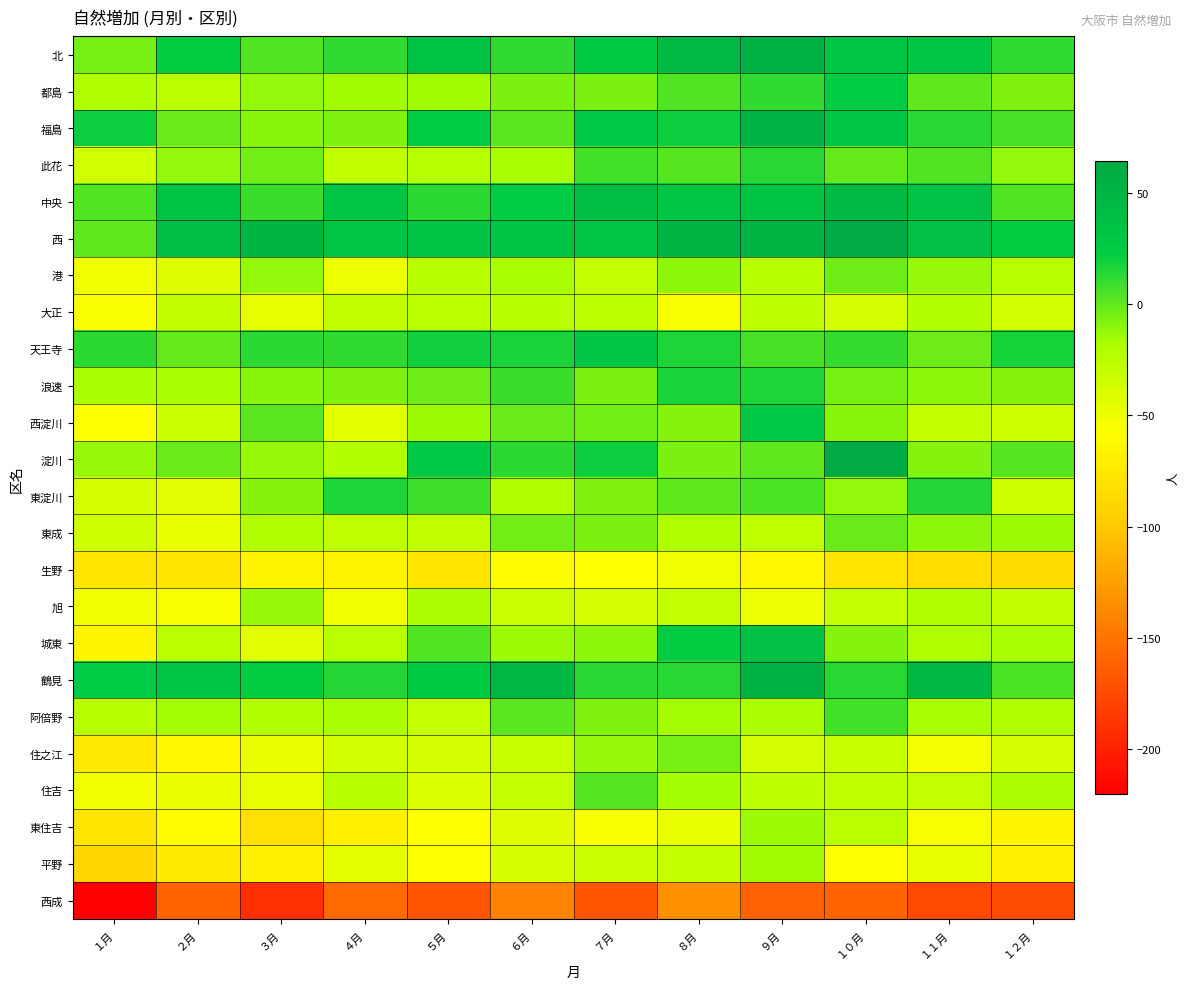

Reading left to right, list all the values displayed in this chart.

北: １月=-5	２月=22	３月=4	４月=11	５月=34	６月=11	７月=25	８月=44	９月=54	１０月=31	１１月=29	１２月=11
都島: １月=-20	２月=-25	３月=-12	４月=-15	５月=-15	６月=-6	７月=-6	８月=4	９月=11	１０月=23	１１月=0	１２月=-8
福島: １月=20	２月=-2	３月=-10	４月=-8	５月=24	６月=1	７月=27	８月=20	９月=52	１０月=31	１１月=13	１２月=6
此花: １月=-35	２月=-12	３月=-4	４月=-29	５月=-23	６月=-18	７月=7	８月=2	９月=14	１０月=-1	１１月=3	１２月=-12
中央: １月=3	２月=34	３月=9	４月=32	５月=12	６月=23	７月=39	８月=30	９月=34	１０月=43	１１月=35	１２月=3
西: １月=0	２月=40	３月=50	４月=32	５月=33	６月=34	７月=31	８月=50	９月=51	１０月=64	１１月=36	１２月=22
港: １月=-51	２月=-42	３月=-12	４月=-50	５月=-24	６月=-18	７月=-30	８月=-11	９月=-24	１０月=-3	１１月=-13	１２月=-23
大正: １月=-55	２月=-29	３月=-47	４月=-29	５月=-25	６月=-24	７月=-25	８月=-55	９月=-26	１０月=-38	１１月=-22	１２月=-36
天王寺: １月=12	２月=-1	３月=12	４月=11	５月=19	６月=17	７月=29	８月=16	９月=6	１０月=10	１１月=-3	１２月=18
浪速: １月=-18	２月=-17	３月=-10	４月=-8	５月=-3	６月=9	７月=-6	８月=17	９月=16	１０月=-5	１１月=-11	１２月=-9
西淀川: １月=-59	２月=-33	３月=1	４月=-45	５月=-14	６月=-2	７月=-4	８月=-9	９月=28	１０月=-10	１１月=-31	１２月=-34
淀川: １月=-13	２月=-2	３月=-13	４月=-22	５月=27	６月=12	７月=20	８月=-6	９月=0	１０月=62	１１月=-9	１２月=2
東淀川: １月=-39	２月=-44	３月=-9	４月=16	５月=8	６月=-20	７月=-8	８月=0	９月=5	１０月=-12	１１月=15	１２月=-34
東成: １月=-34	２月=-47	３月=-21	４月=-27	５月=-29	６月=-4	７月=-7	８月=-20	９月=-27	１０月=-2	１１月=-11	１２月=-14
生野: １月=-77	２月=-77	３月=-66	４月=-66	５月=-79	６月=-61	７月=-57	８月=-52	９月=-64	１０月=-79	１１月=-84	１２月=-85
旭: １月=-52	２月=-54	３月=-13	４月=-52	５月=-19	６月=-33	７月=-37	８月=-30	９月=-50	１０月=-30	１１月=-20	１２月=-29
城東: １月=-66	２月=-25	３月=-44	４月=-25	５月=3	６月=-14	７月=-11	８月=22	９月=36	１０月=-9	１１月=-20	１２月=-17
鶴見: １月=23	２月=32	３月=22	４月=15	５月=25	６月=49	７月=13	８月=13	９月=55	１０月=13	１１月=47	１２月=5
阿倍野: １月=-24	２月=-16	３月=-22	４月=-18	５月=-30	６月=1	７月=-8	８月=-16	９月=-19	１０月=7	１１月=-17	１２月=-20
住之江: １月=-75	２月=-64	３月=-49	４月=-36	５月=-37	６月=-32	７月=-13	８月=-5	９月=-38	１０月=-32	１１月=-53	１２月=-38
住吉: １月=-52	２月=-49	３月=-47	４月=-24	５月=-41	６月=-30	７月=2	８月=-16	９月=-26	１０月=-27	１１月=-30	１２月=-19
東住吉: １月=-78	２月=-61	３月=-82	４月=-69	５月=-57	６月=-43	７月=-54	８月=-47	９月=-14	１０月=-25	１１月=-54	１２月=-65
平野: １月=-90	２月=-73	３月=-70	４月=-45	５月=-58	６月=-39	７月=-33	８月=-31	９月=-15	１０月=-59	１１月=-47	１２月=-69
西成: １月=-220	２月=-160	３月=-191	４月=-156	５月=-169	６月=-142	７月=-169	８月=-133	９月=-161	１０月=-159	１１月=-176	１２月=-174